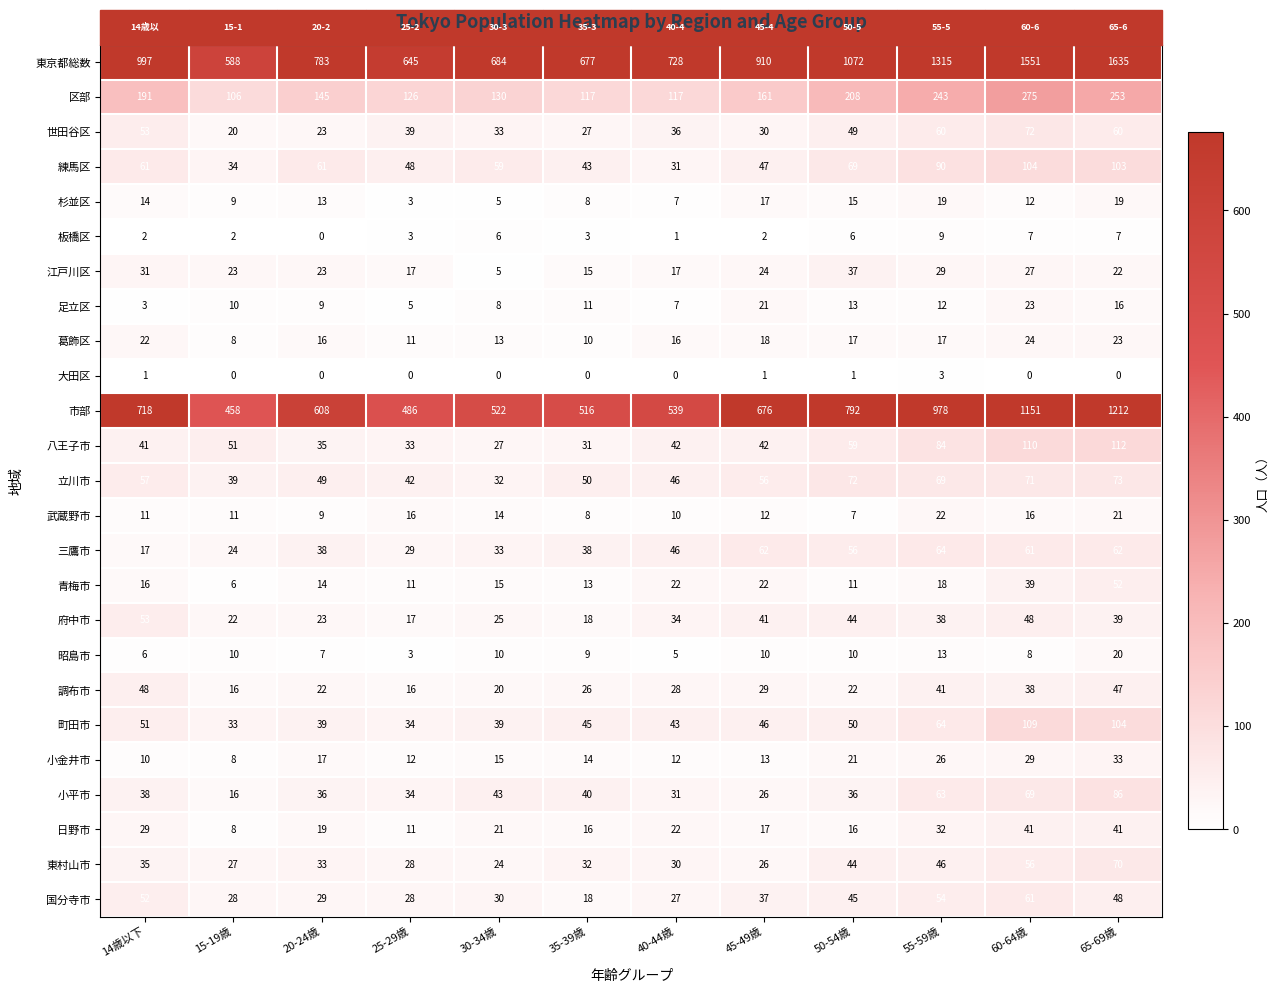

At which category is the sum across all series the highest?

65-69歳